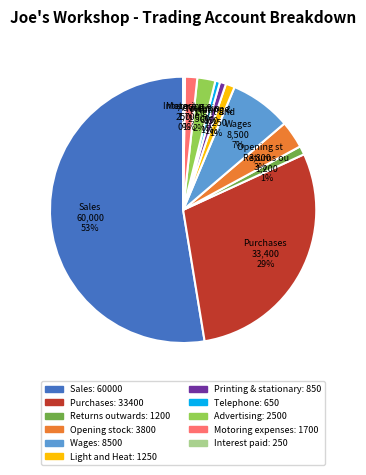

Is there any slice that represents more than half of the pie?

Yes